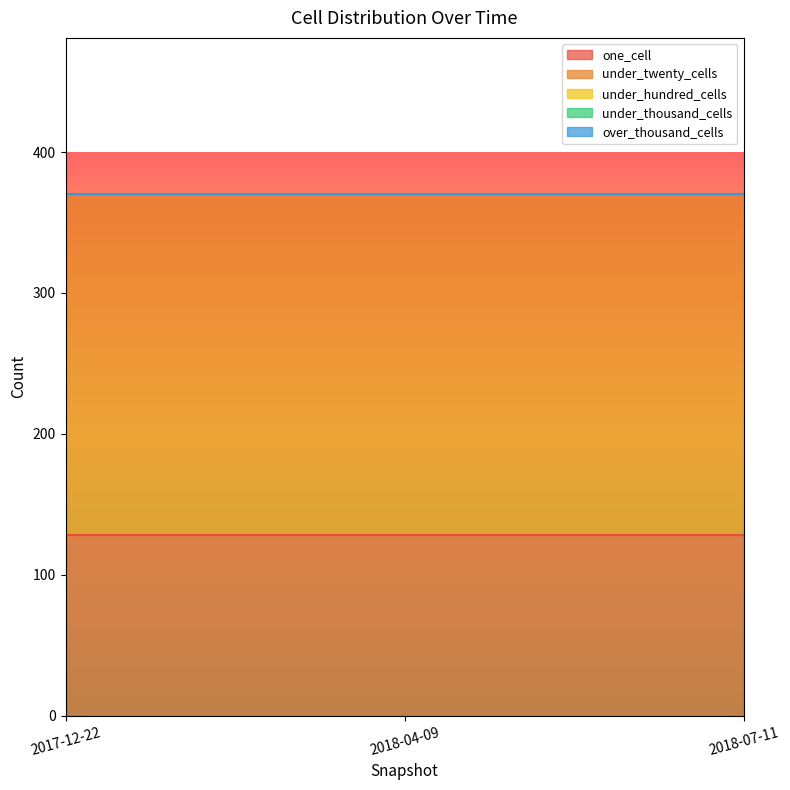

What are all the series names shown in the legend?

one_cell, under_twenty_cells, under_hundred_cells, under_thousand_cells, over_thousand_cells